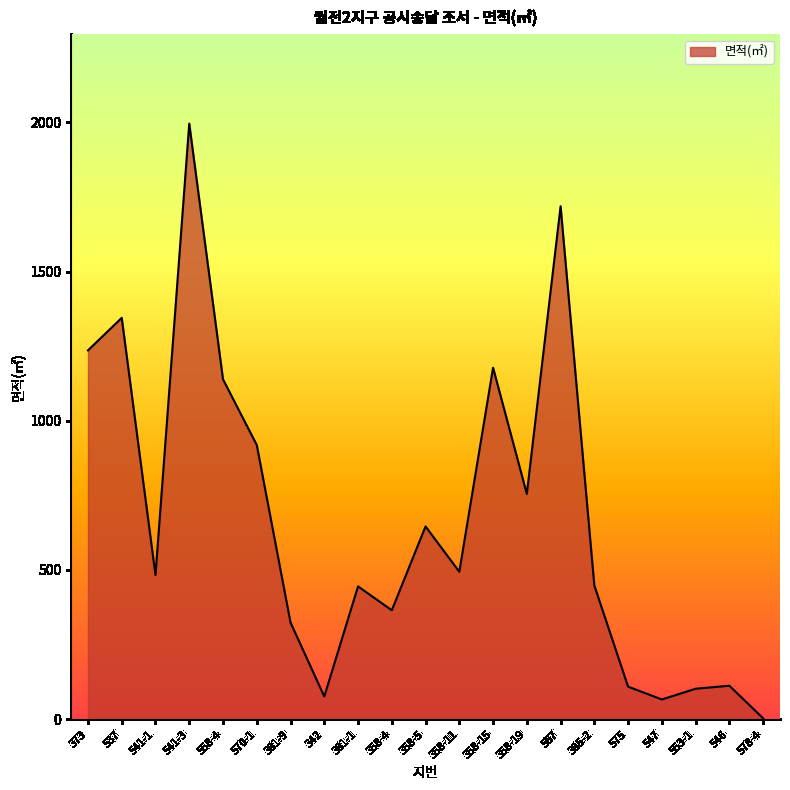

The chart shows a value of 1236 at 373. True or false?

True